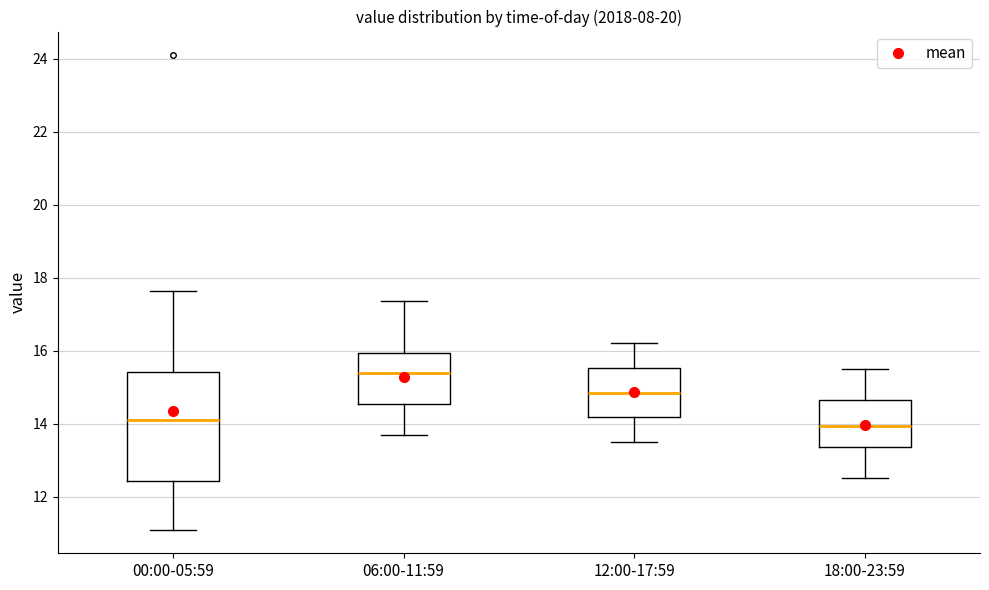

Comparing the boxes themselves (not the whiskers), which one is the tallest?

00:00-05:59